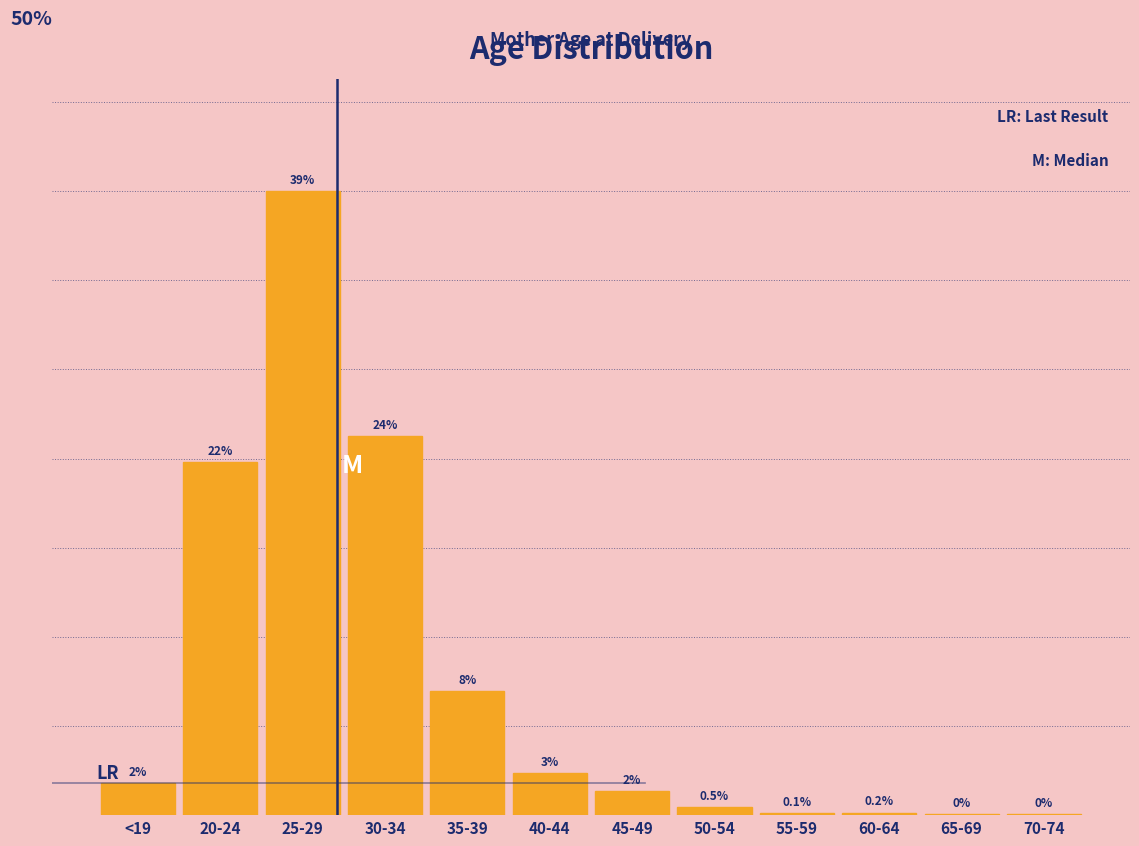

At which label is the value closest to 19?

20-24